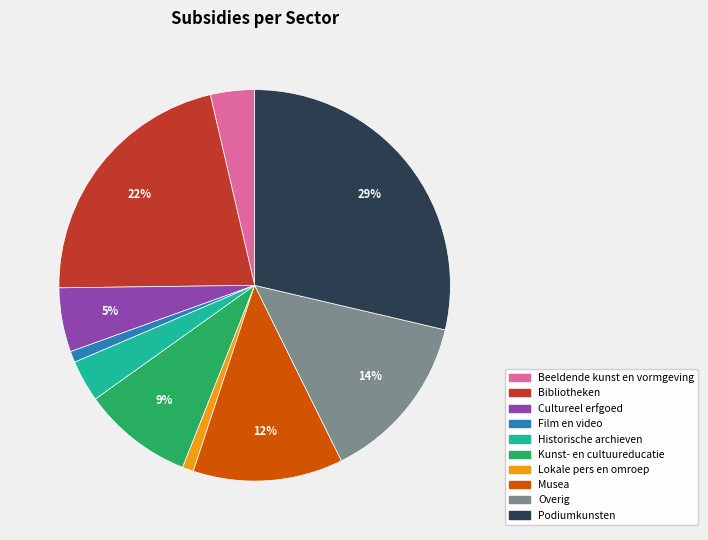

True or false: Historische archieven accounts for 16% of the total.

False